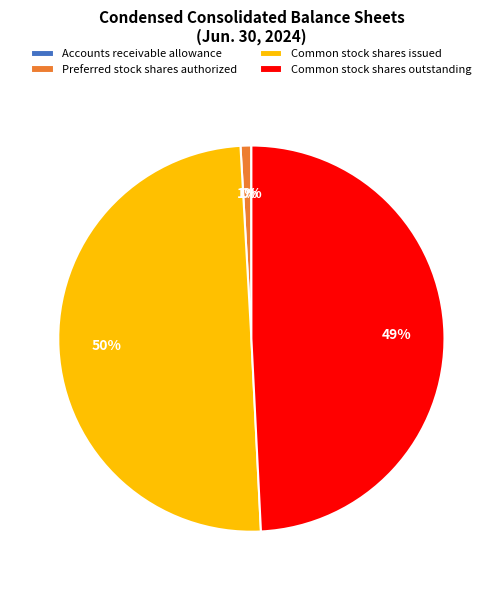

Is it true that Common stock shares issued is 50% of the pie?

True